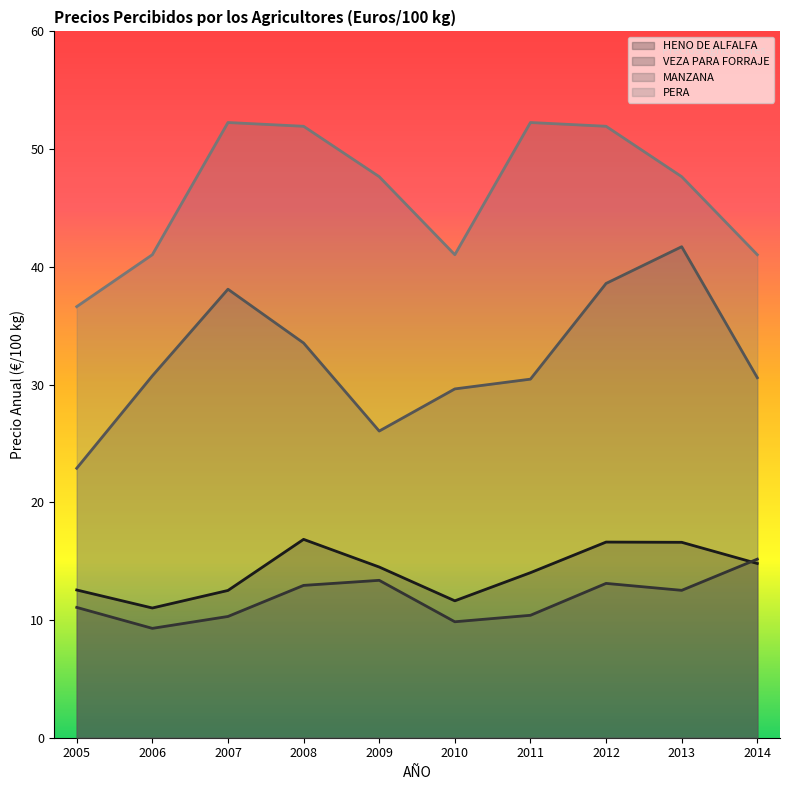

Which series changed the most between 2007 and 2010?

PERA